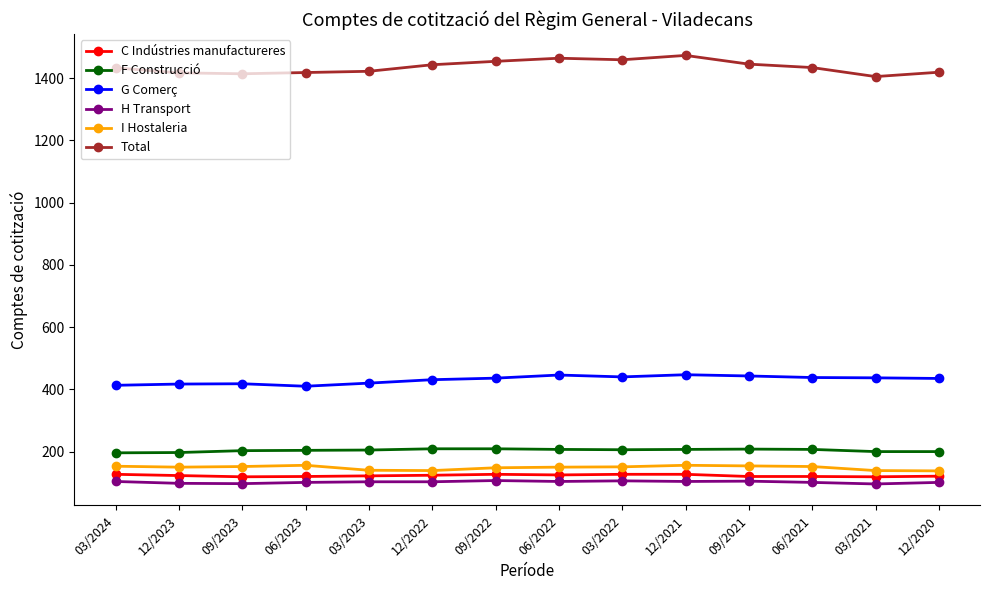

Which series has the largest total across all categories?

Total